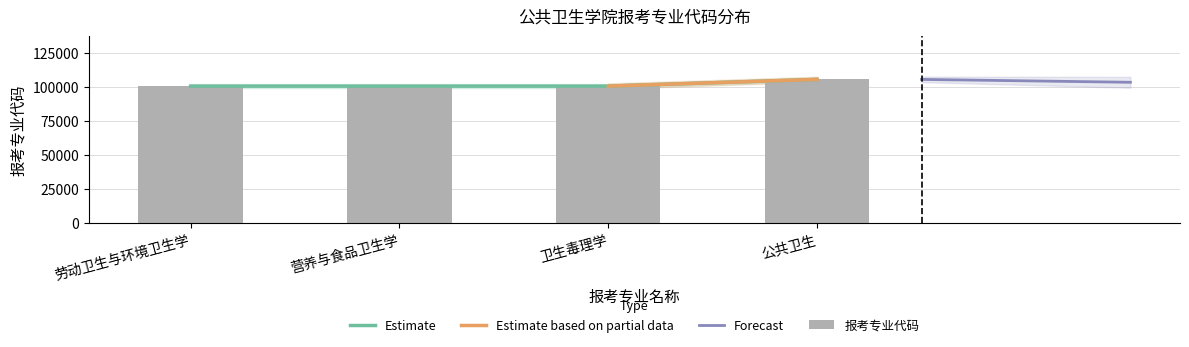

Reading left to right, list all the values displayed in this chart.

100402	100403	100405	105300